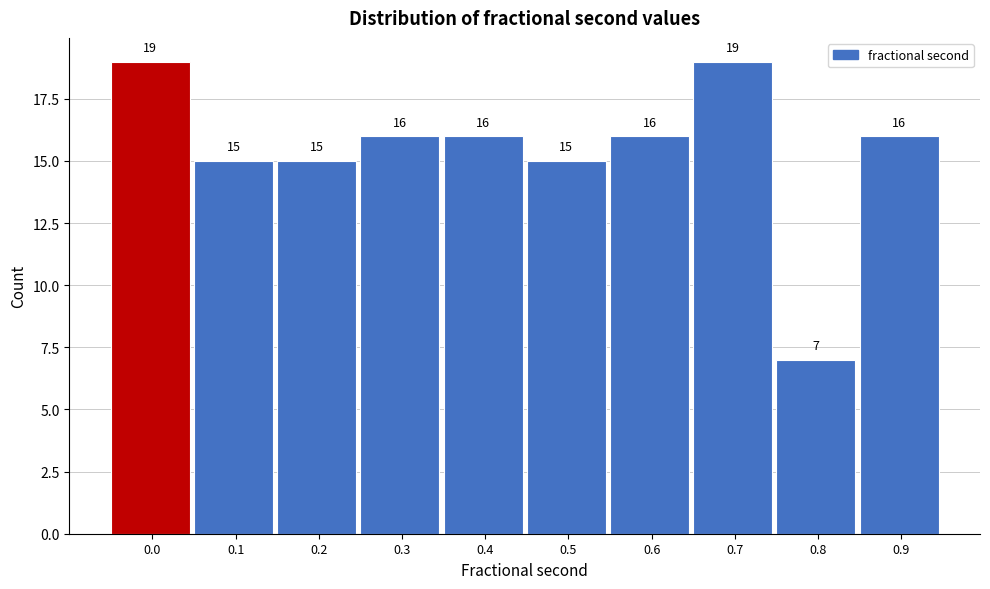

Reading left to right, transcribe all the data shown in this chart.

19	15	15	16	16	15	16	19	7	16